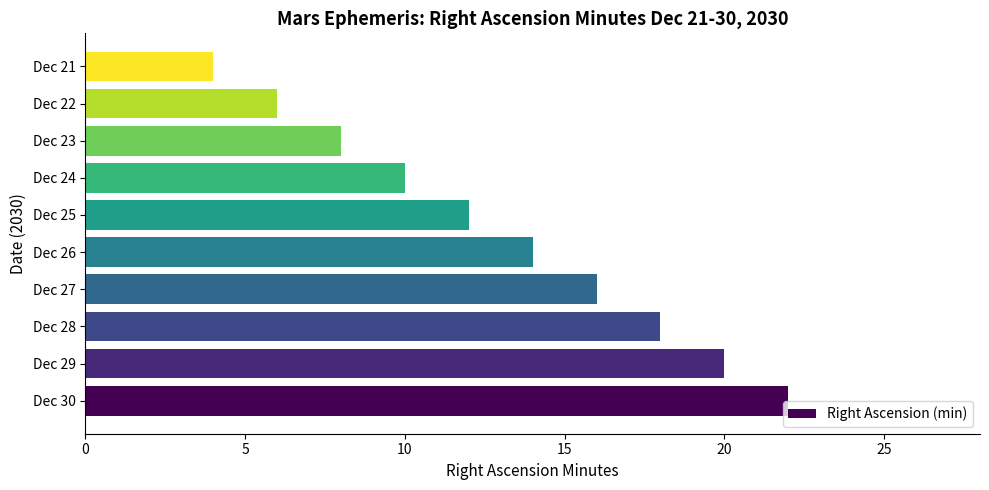

Are the bars grouped side by side (vs. stacked)?

No